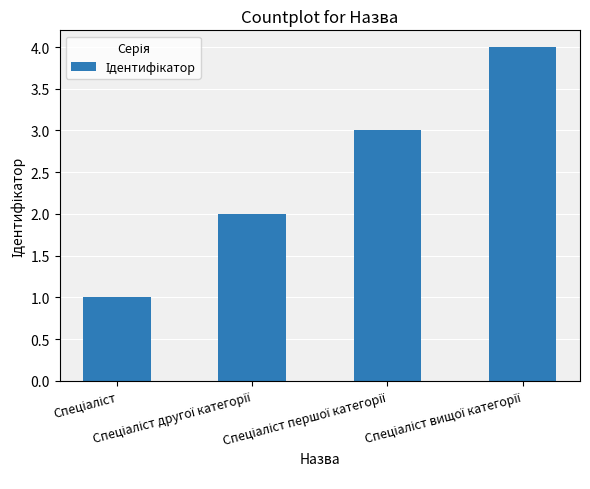

Reading right to left, what are all the values shown in this chart?

4	3	2	1